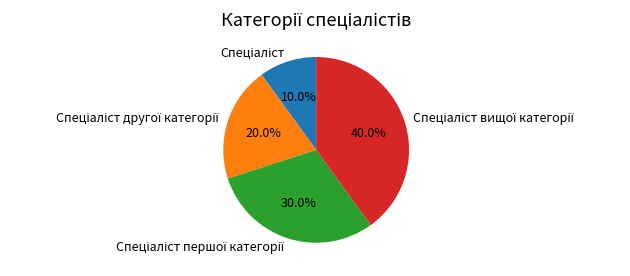

Is there any slice that represents more than half of the pie?

No